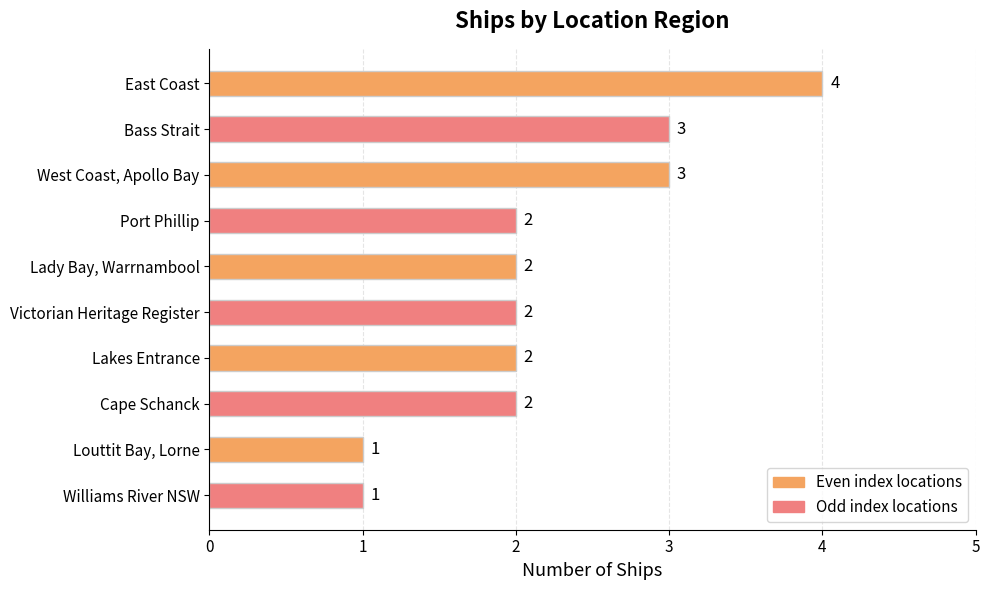

What is the ratio of the value at Louttit Bay, Lorne to the value at Lakes Entrance?

0.5